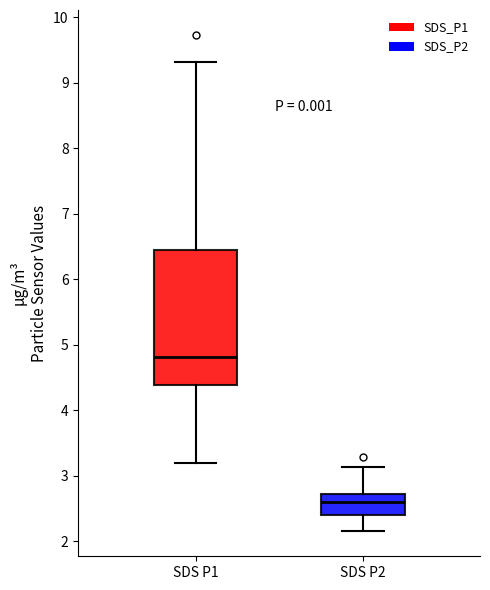

Which box's median line is the highest?

SDS P1